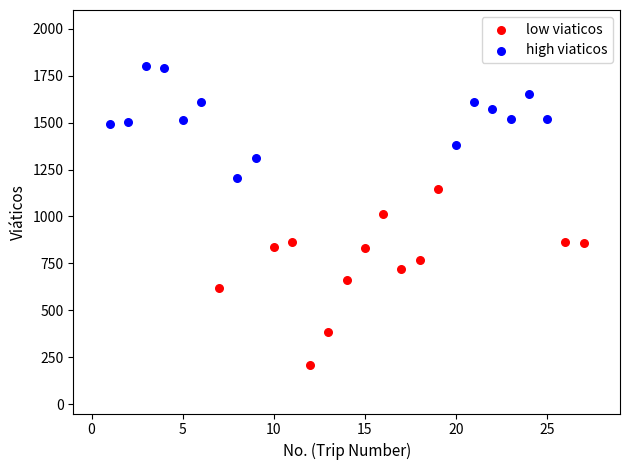

Which series contains the highest Y value?

high viaticos